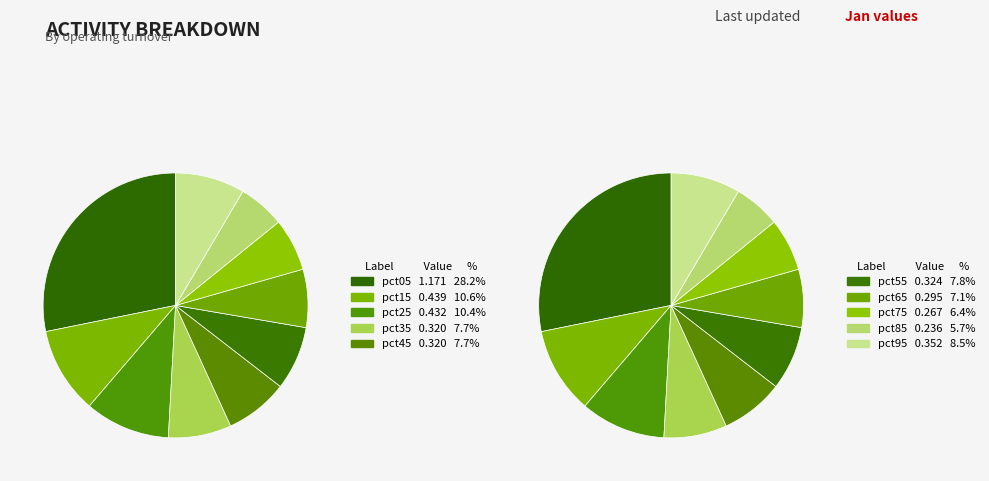

To the nearest percent, what percentage of the pie is pct85?

6%